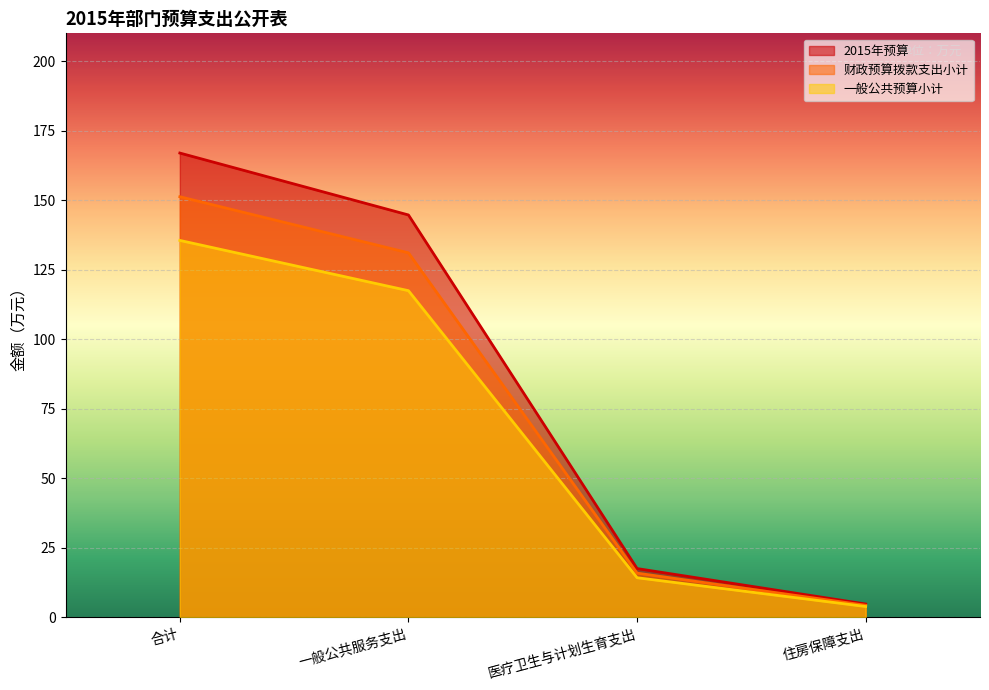

True or false: 一般公共预算小计 has more than 1 points higher than both neighbors.

False